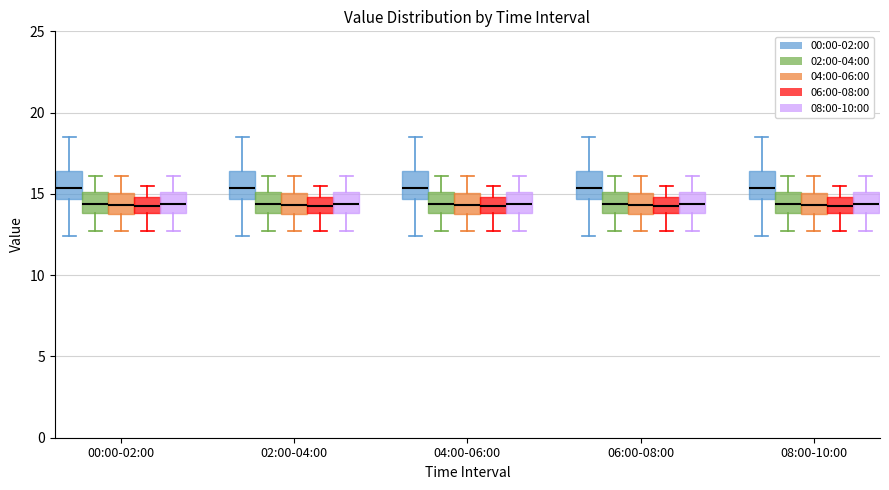

Where does the lower whisker of the box for 06:00-08:00 (08:00-10:00) end on the y-axis? The values are not printed on the chart, so give them approximately, as read against the axis.

12.5